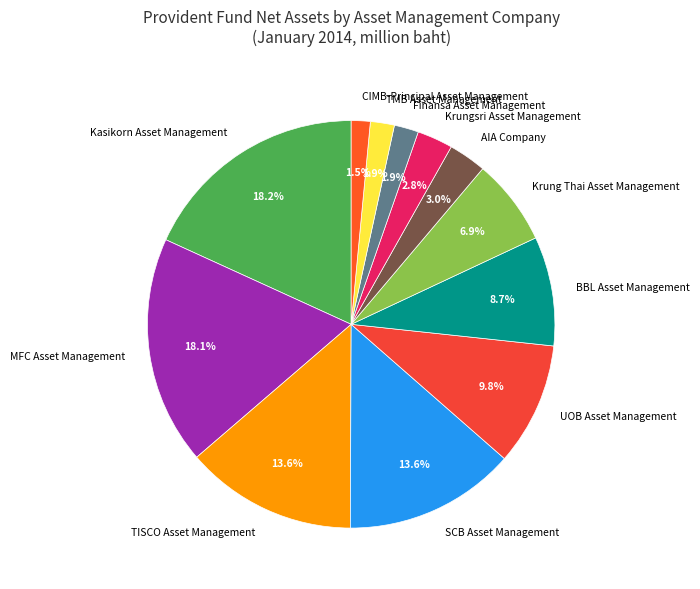

How many slices are in this pie chart?

12